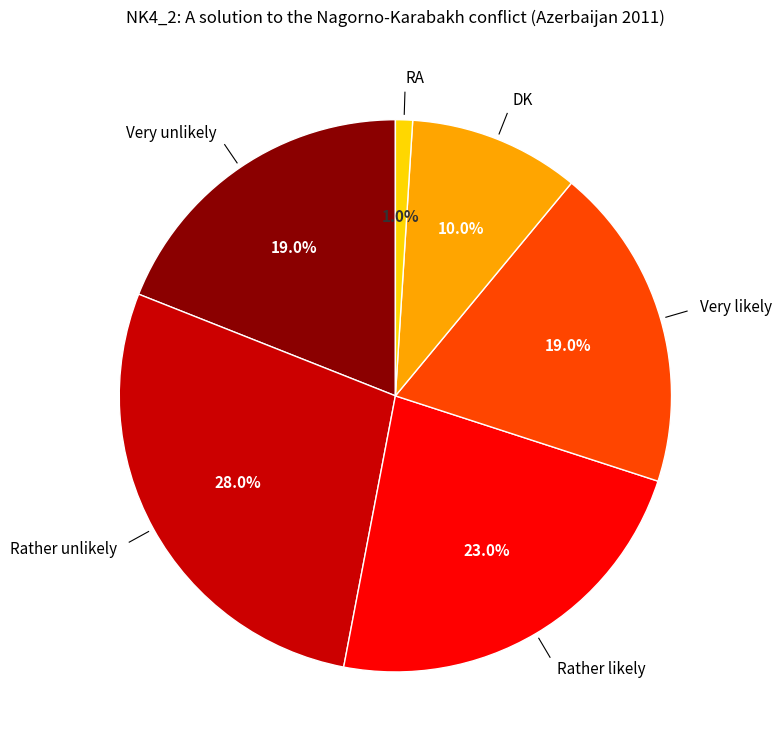

What is the total percentage of RA and Very unlikely?

20.0%